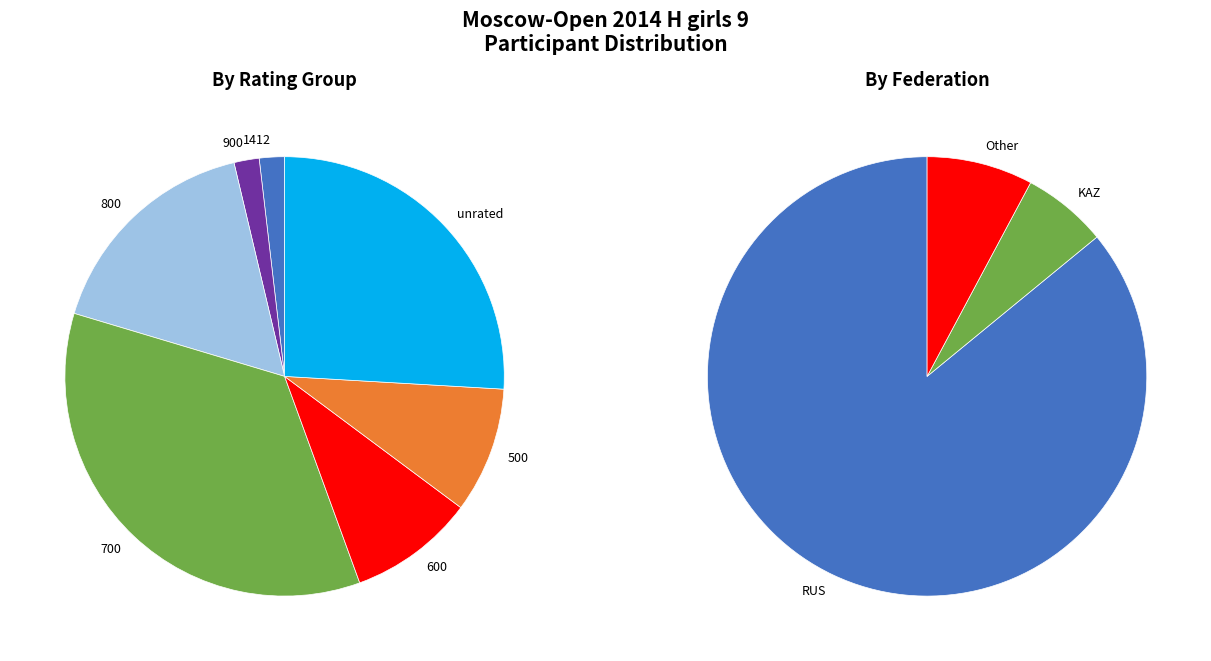

To the nearest percent, what is the difference between the Other and RUS slice percentages?

78%